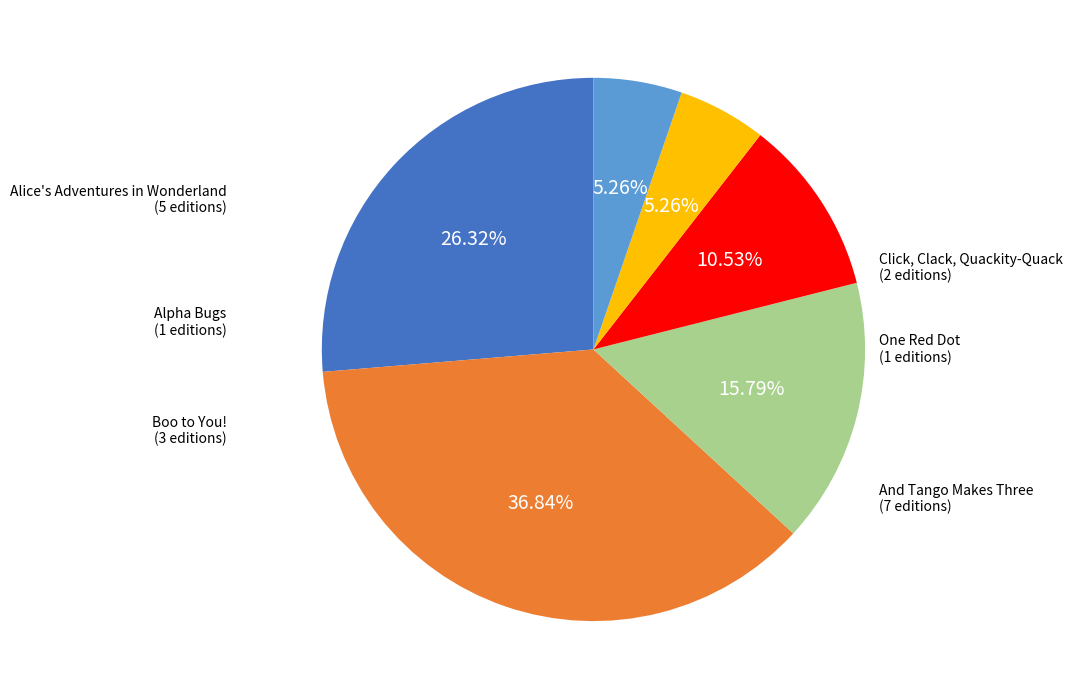

To the nearest percent, what portion does Boo to You! represent?

16%